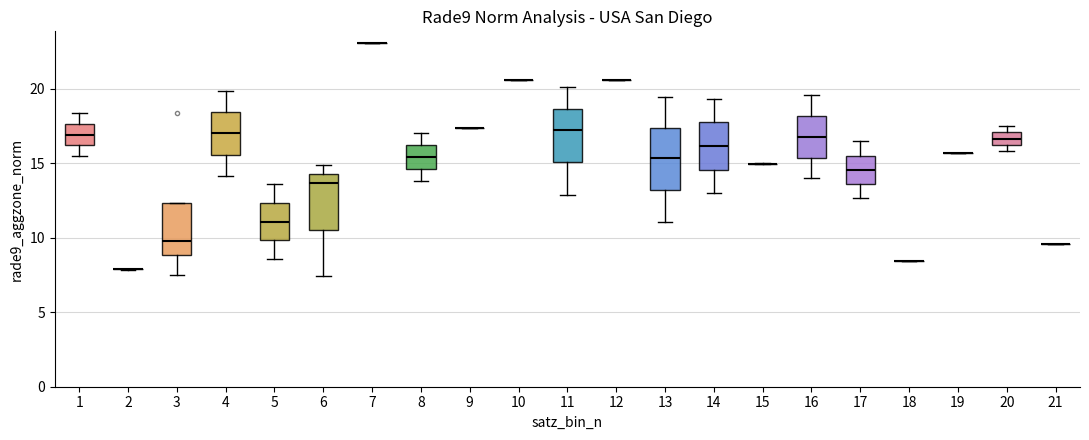

Reading left to right, read every box against the y-axis: the position of its median line, the range the box covers, and the ends of its whiskers. The values are not printed on the chart, so give them approximately, as read against the axis.

1: median 17.0, box 16.0 to 17.5, whiskers 15.5 to 18.5
2: box collapsed to a line at 8.0, whiskers 8.0 to 8.0
3: median 10.0, box 9.0 to 12.5, whiskers 7.5 to 12.5
4: median 17.0, box 15.5 to 18.5, whiskers 14.0 to 20.0
5: median 11.0, box 10.0 to 12.5, whiskers 8.5 to 13.5
6: median 13.5, box 10.5 to 14.5, whiskers 7.5 to 15.0
7: box collapsed to a line at 23.0, whiskers 23.0 to 23.0
8: median 15.5, box 14.5 to 16.0, whiskers 14.0 to 17.0
9: box collapsed to a line at 17.5, whiskers 17.5 to 17.5
10: box collapsed to a line at 20.5, whiskers 20.5 to 20.5
11: median 17.0, box 15.0 to 18.5, whiskers 13.0 to 20.0
12: box collapsed to a line at 20.5, whiskers 20.5 to 20.5
13: median 15.5, box 13.0 to 17.5, whiskers 11.0 to 19.5
14: median 16.0, box 14.5 to 17.5, whiskers 13.0 to 19.5
15: box collapsed to a line at 15.0, whiskers 15.0 to 15.0
16: median 17.0, box 15.5 to 18.0, whiskers 14.0 to 19.5
17: median 14.5, box 13.5 to 15.5, whiskers 12.5 to 16.5
18: box collapsed to a line at 8.5, whiskers 8.5 to 8.5
19: box collapsed to a line at 15.5, whiskers 15.5 to 15.5
20: median 16.5, box 16.0 to 17.0, whiskers 16.0 (below the box's lower edge) to 17.5
21: box collapsed to a line at 9.5, whiskers 9.5 to 9.5